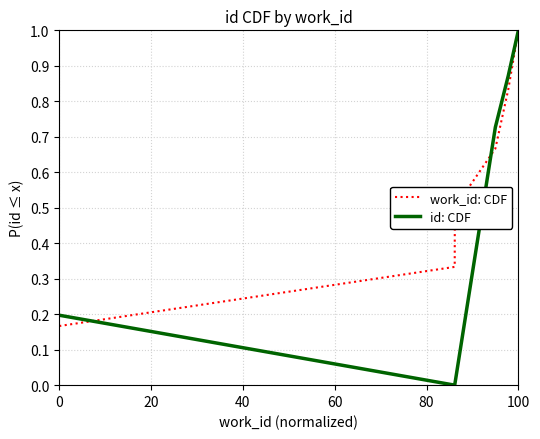

Which series has the largest range (max minus min)?

id: CDF